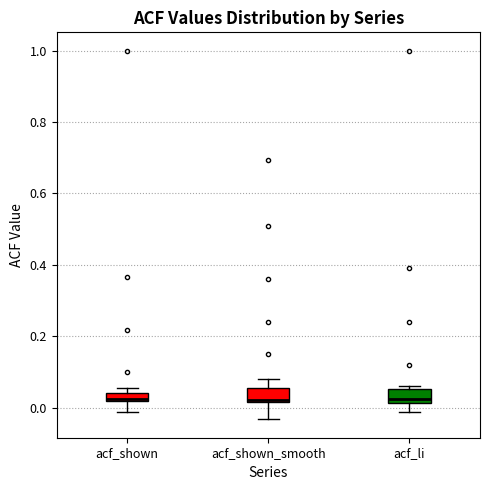

Where does the lower whisker of the box for acf_shown_smooth end on the y-axis? The values are not printed on the chart, so give them approximately, as read against the axis.

-0.04